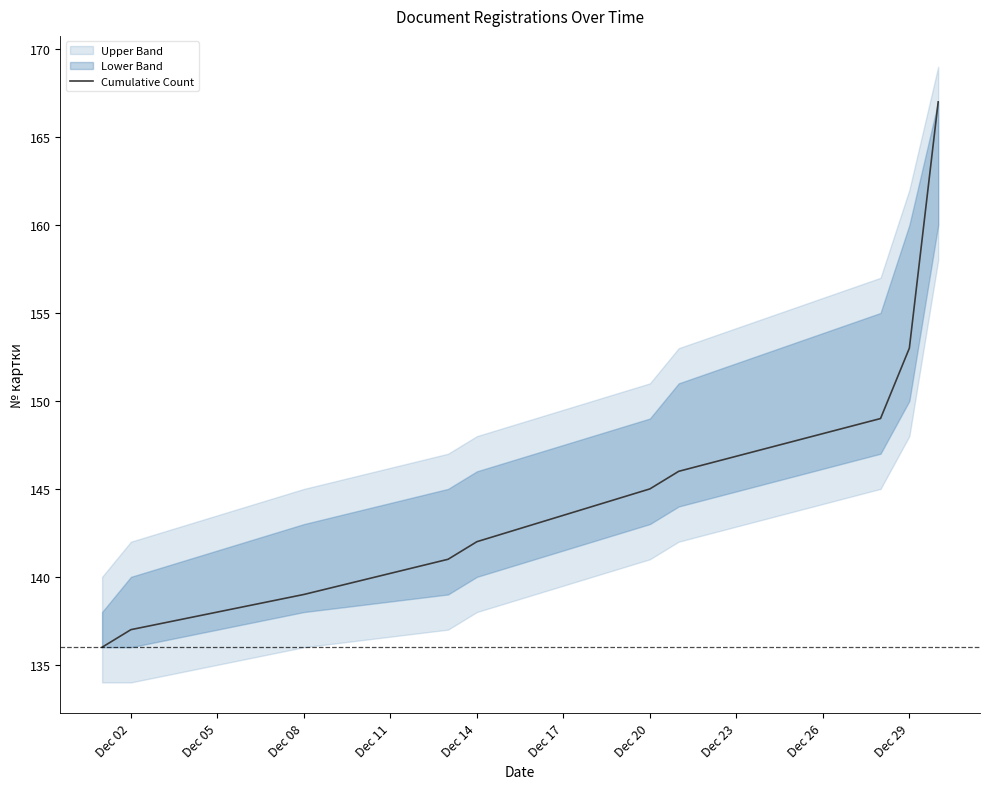

What is the highest value of the Cumulative Count series?

167